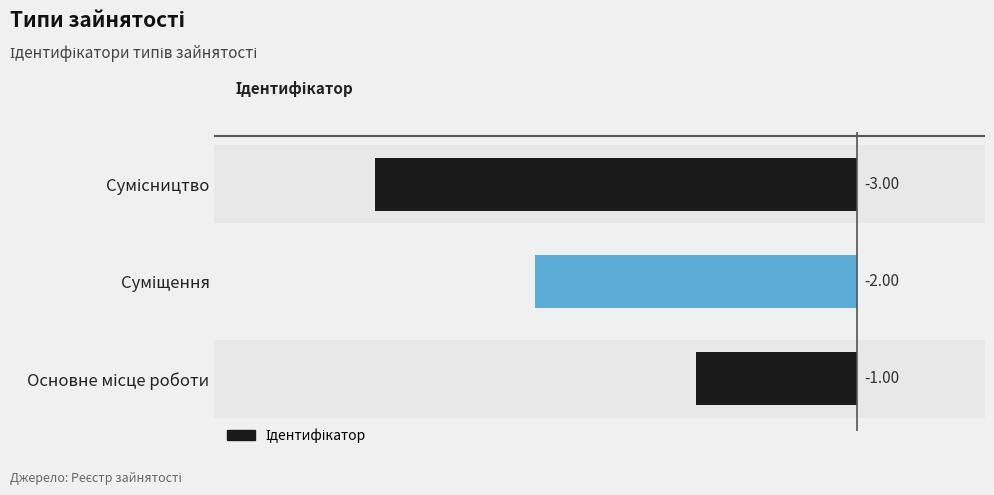

What is the difference between the maximum and minimum values?

2